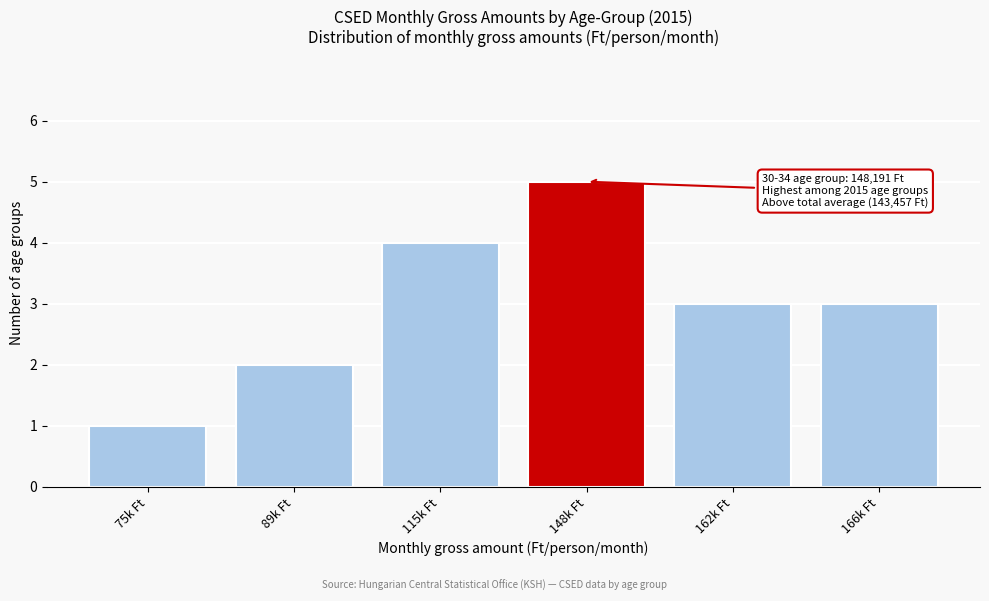

Reading right to left, list all the values displayed in this chart.

166k Ft=3	162k Ft=3	148k Ft=5	115k Ft=4	89k Ft=2	75k Ft=1